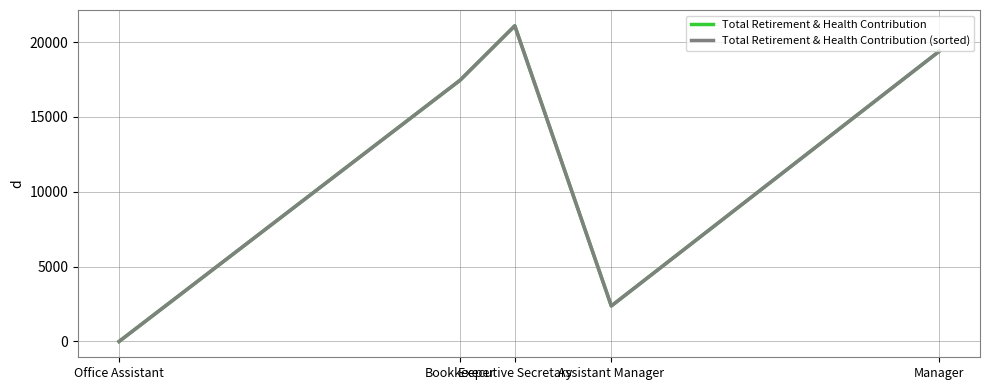

Rank the categories by Total Retirement & Health Contribution (sorted) value from lowest to highest.

Office Assistant, Assistant Manager, Bookkeeper, Manager, Executive Secretary